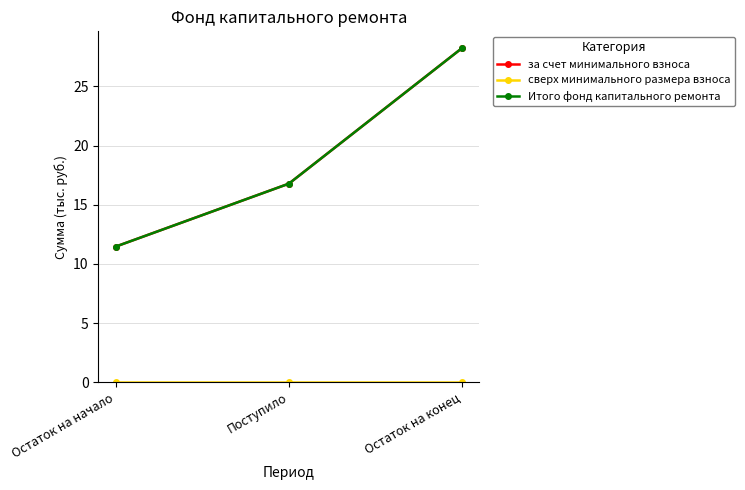

Is this an area chart (filled region under the line)?

No